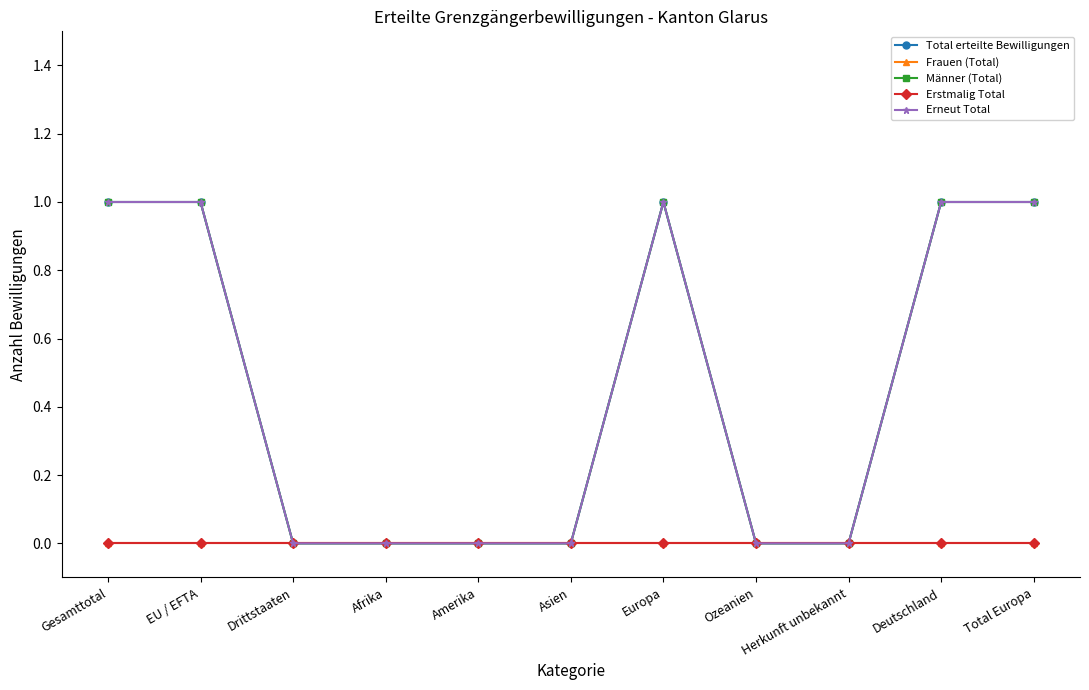

How many lines are shown in the chart?

5